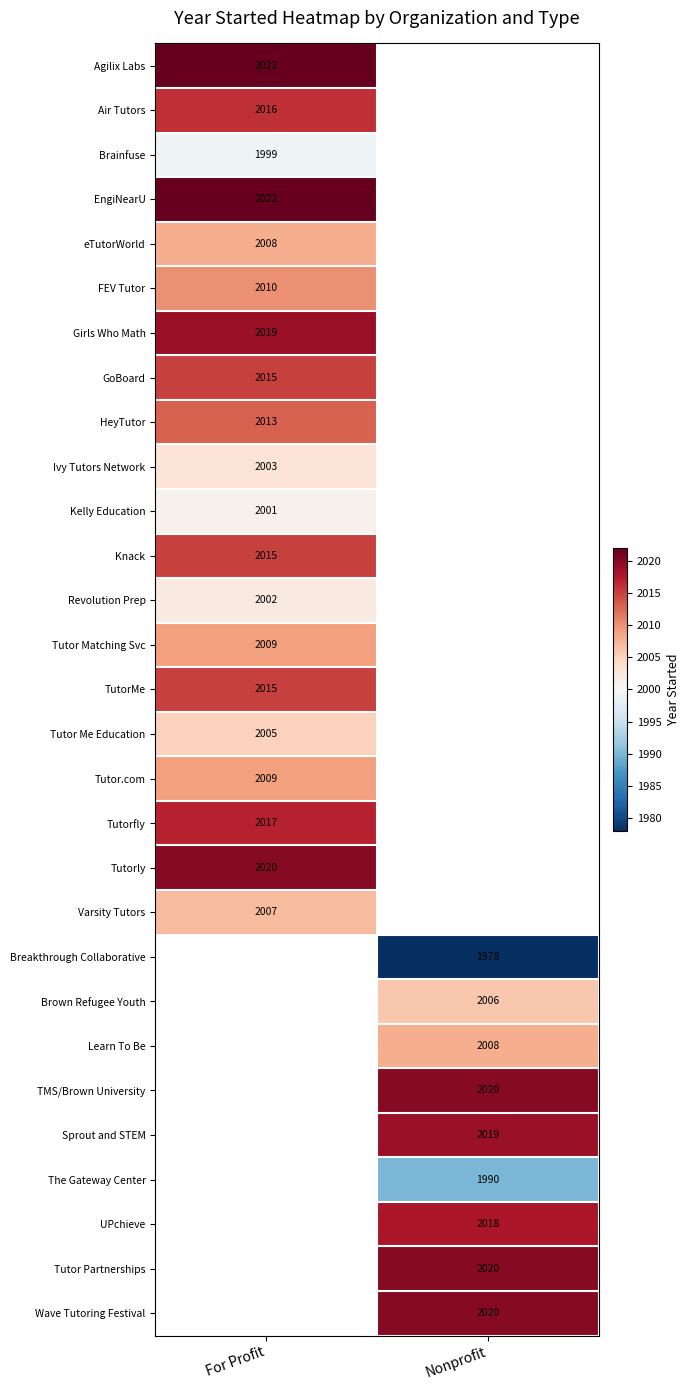

What is the spread (max minus min) of values at For Profit?

23.0